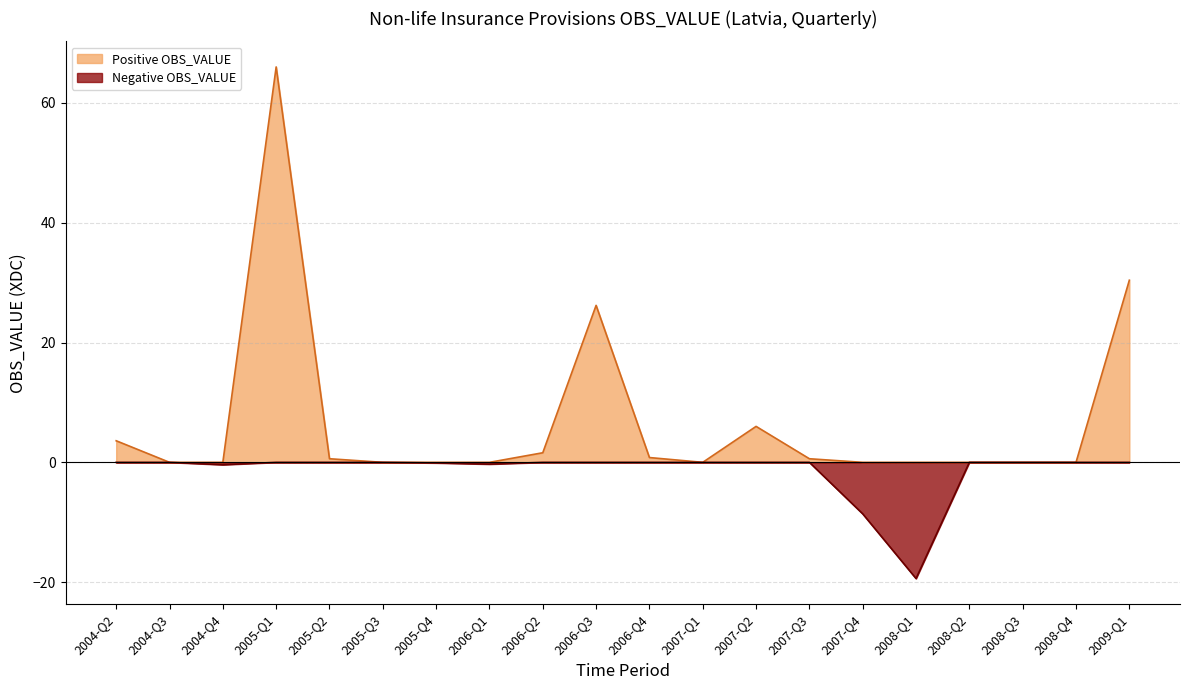

List the series in order of their overall mean, lowest first.

Negative OBS_VALUE, Positive OBS_VALUE